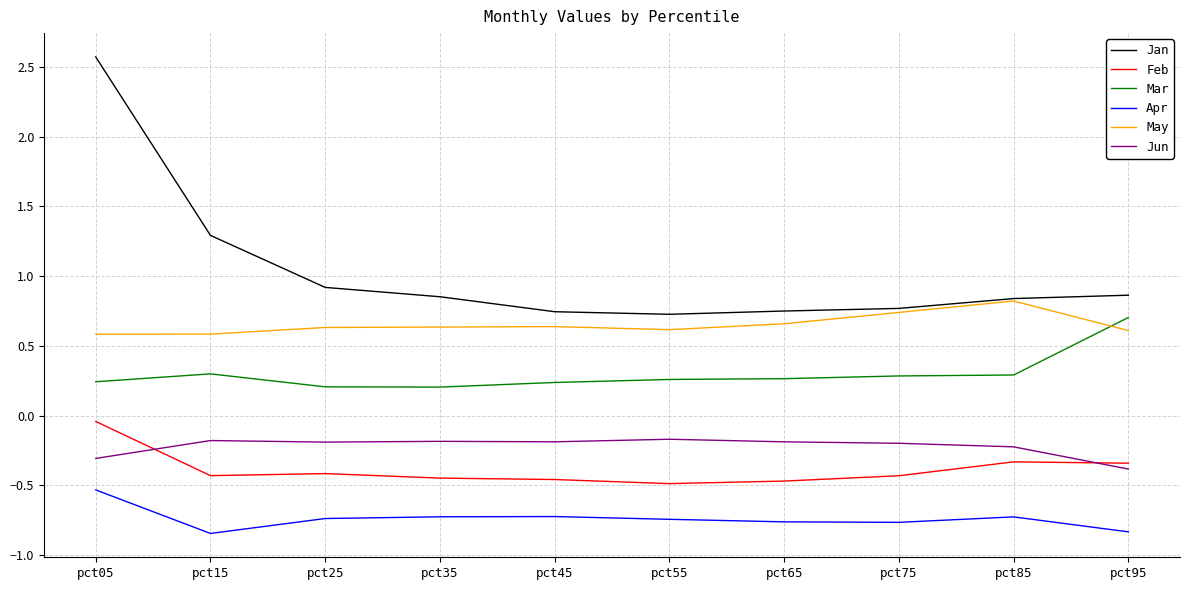

At which category is the sum across all series the highest?

pct05